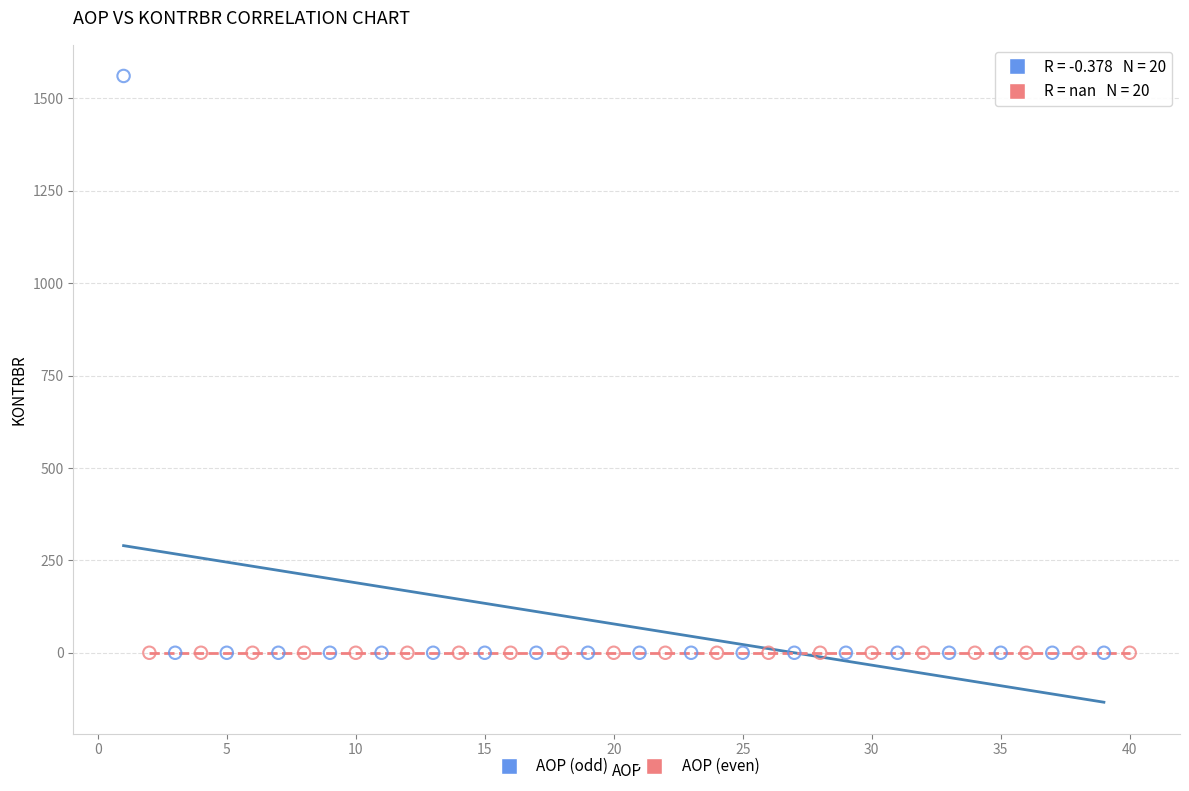

What are all the series names shown in the legend?

AOP (odd), AOP (even)